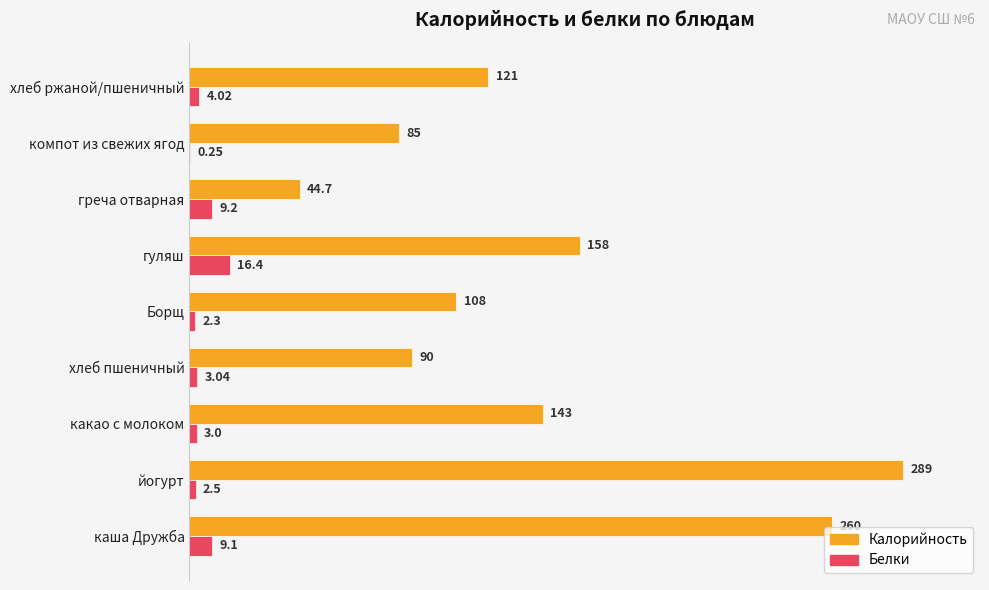

What is the sum of the Калорийность values at гуляш and хлеб ржаной/пшеничный?

279.0